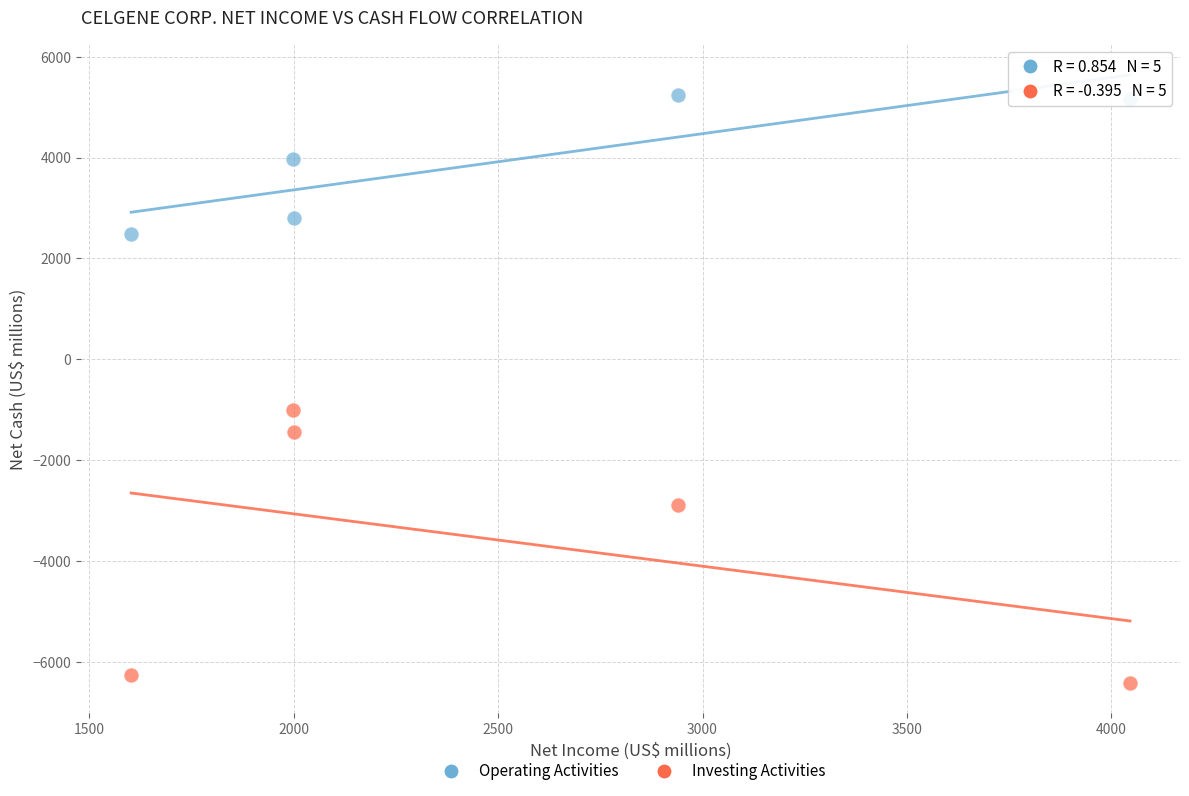

Which series contains the lowest Y value?

Investing Activities